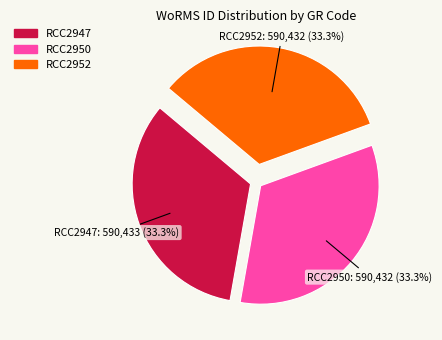

Count the number of slices in the pie.

3